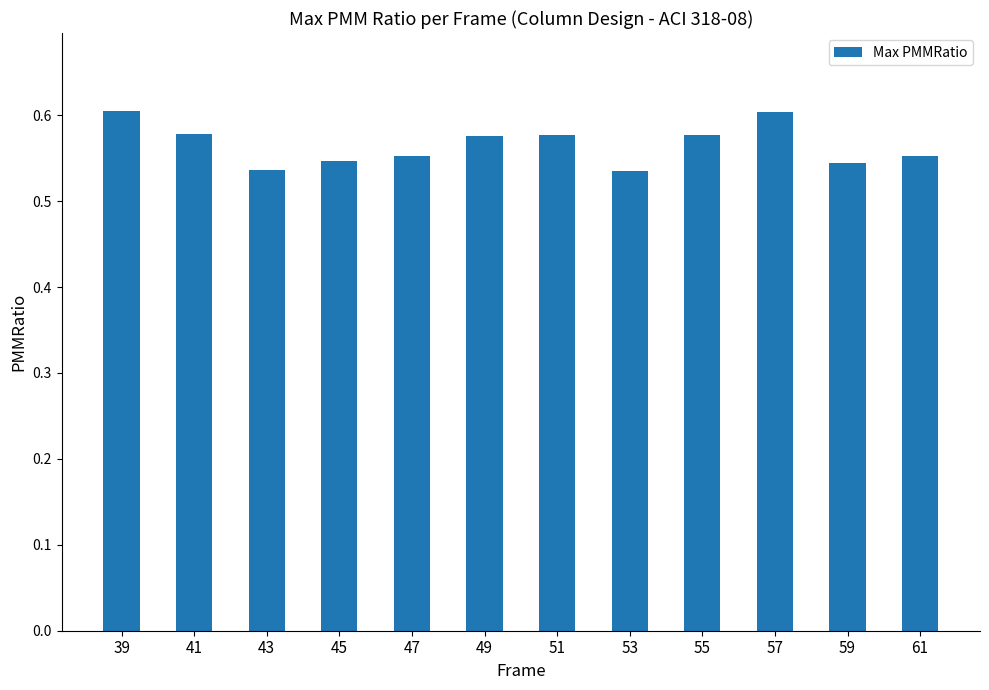

Between 45 and 57, which is larger?

57